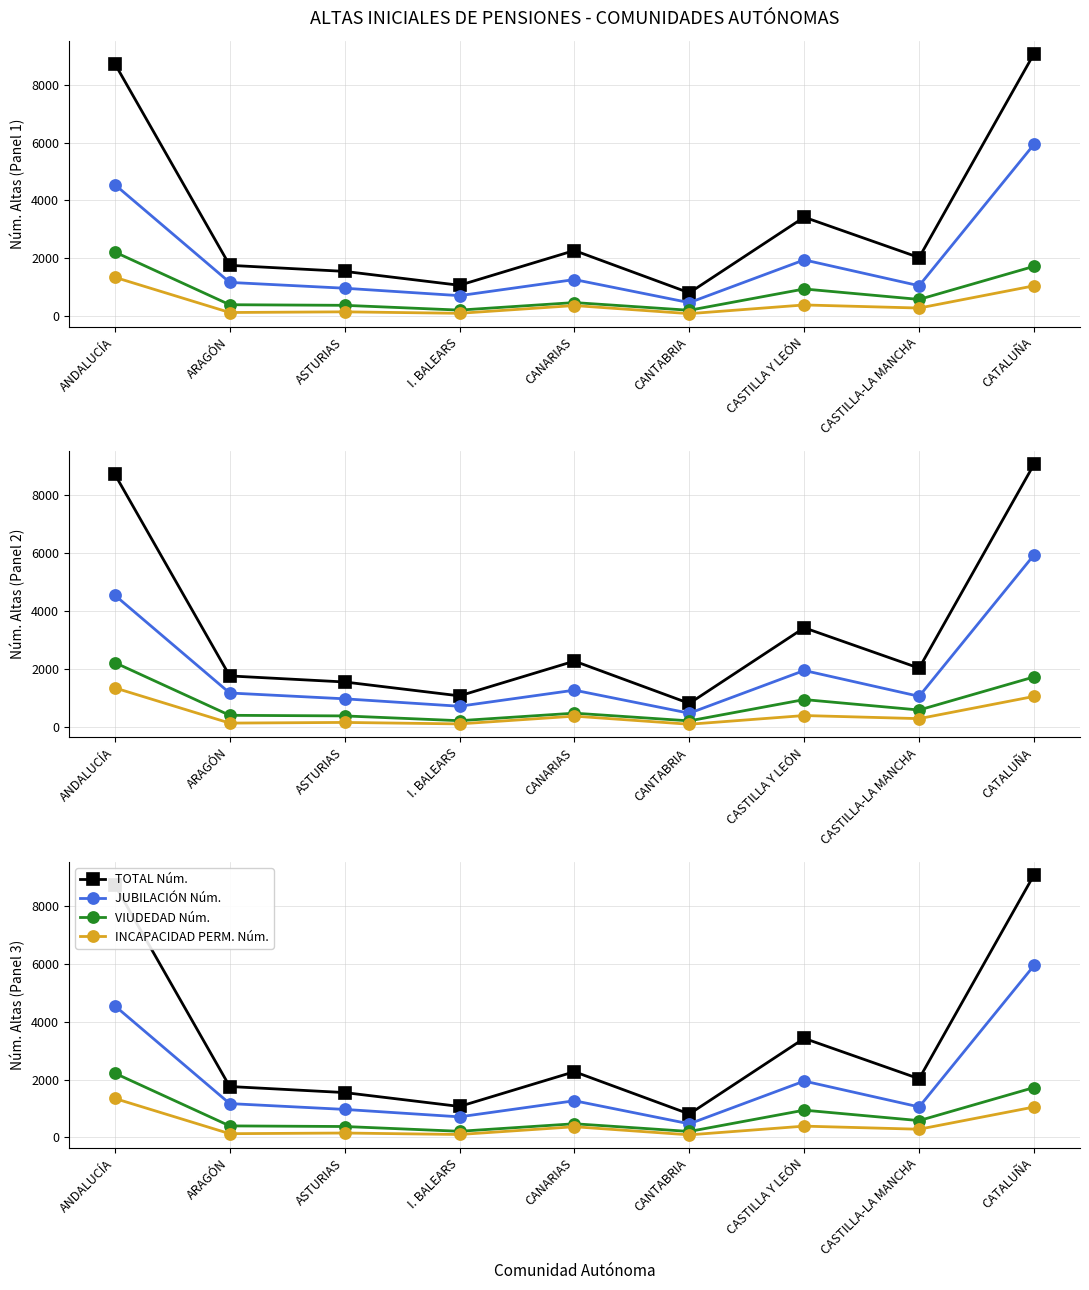

Which series changed the most between ARAGÓN and CASTILLA-LA MANCHA?

TOTAL Núm.